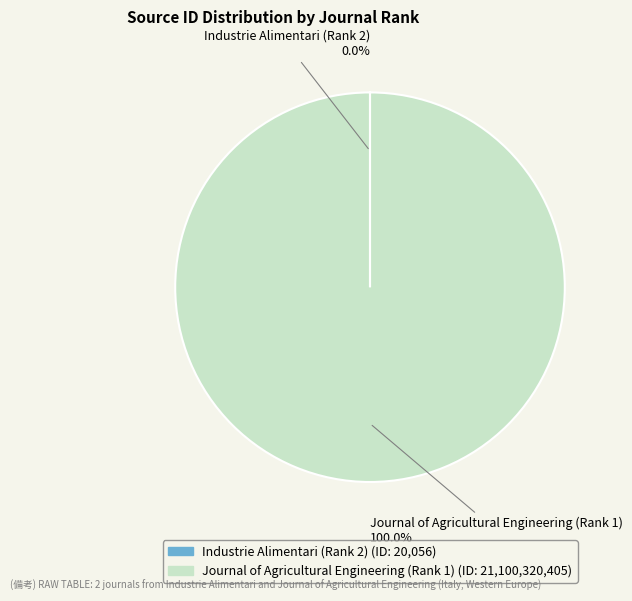

Which category has the biggest portion of the pie?

Journal of Agricultural Engineering (Rank 1)